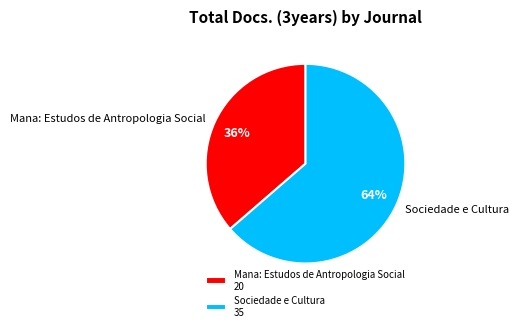

How many segments does this pie chart have?

2